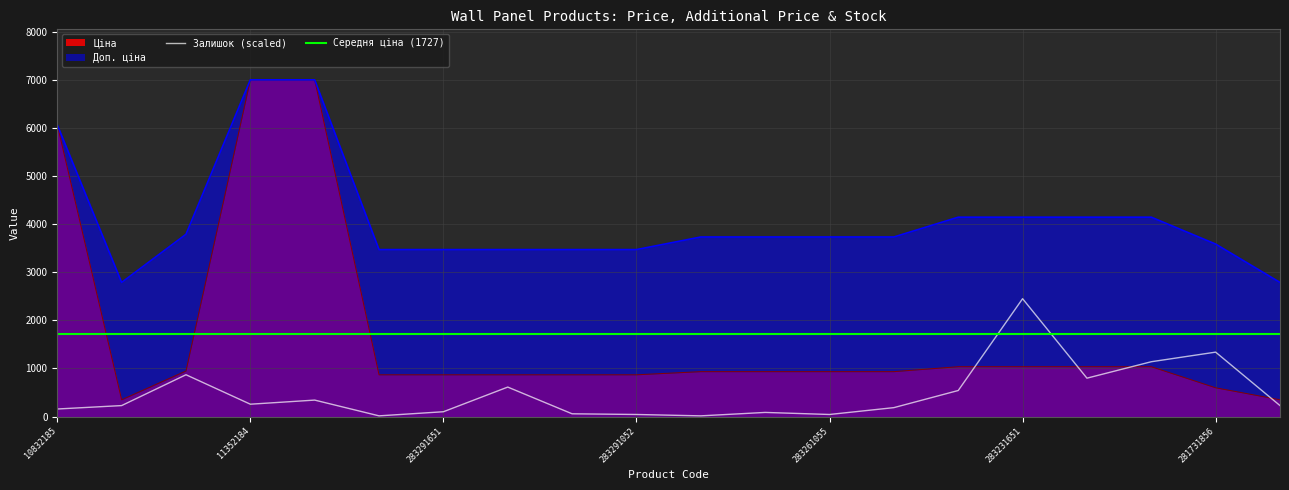

What position from the left is 283532182?

20